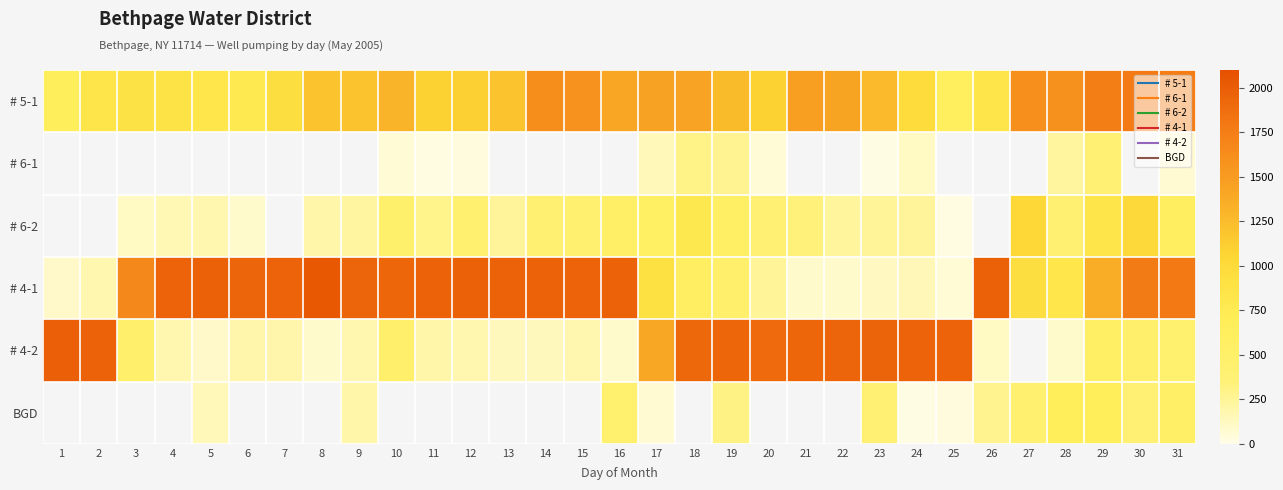

Between 19 and 18, which is larger?

18